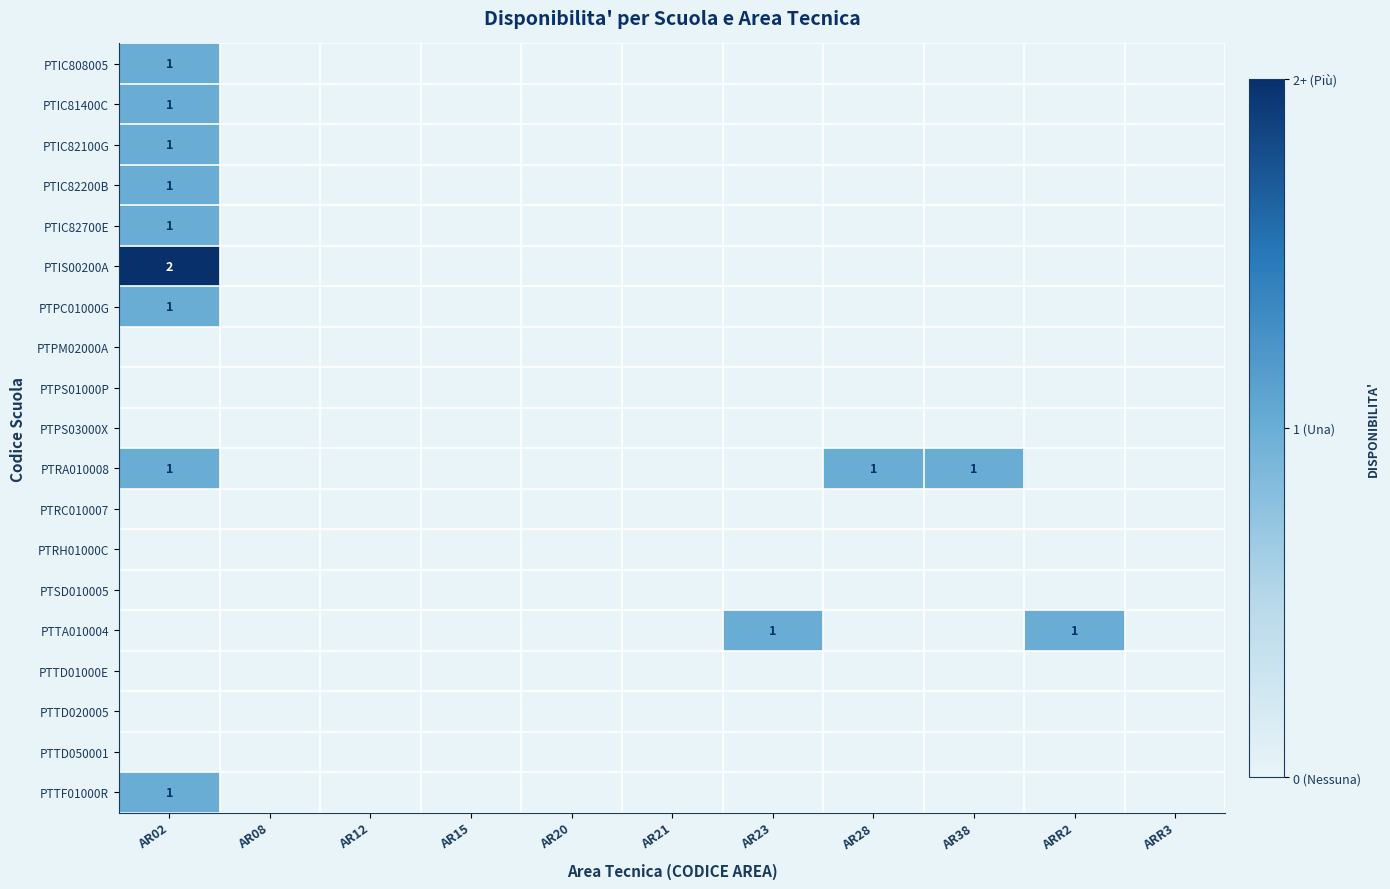

True or false: PTRA010008 has a value of 0 at AR08.

True